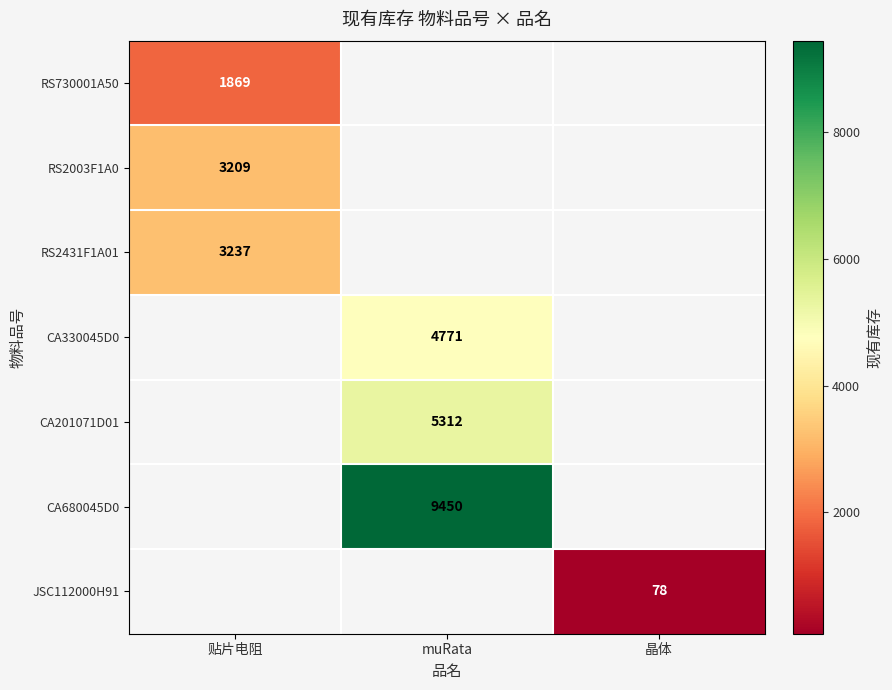

At which category does the chart reach its peak across all series?

muRata